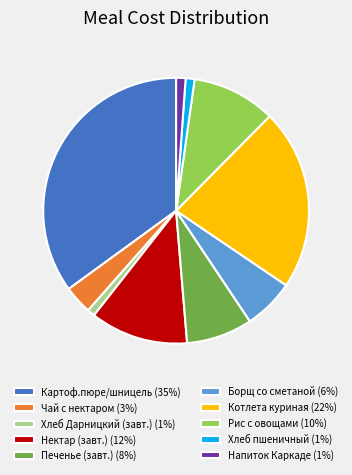

Is the sum of Картоф.пюре/шницель (35%) and Хлеб Дарницкий (завт.) (1%) greater than half?

No